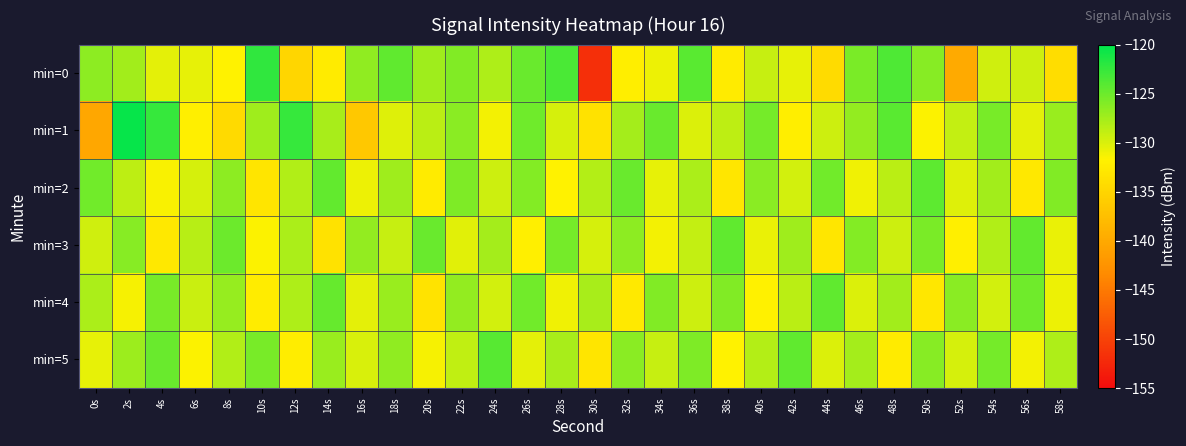

Reading left to right, what are all the values shown in this chart?

min=0: 0s=-126.6	2s=-127.5	4s=-130.4	6s=-130.6	8s=-131.7	10s=-122.3	12s=-134.9	14s=-132.5	16s=-126.6	18s=-124.5	20s=-127.3	22s=-126.0	24s=-128.0	26s=-124.8	28s=-123.5	30s=-151.7	32s=-132.0	34s=-130.9	36s=-124.2	38s=-132.5	40s=-129.1	42s=-130.6	44s=-134.3	46s=-125.7	48s=-123.6	50s=-126.2	52s=-139.8	54s=-129.5	56s=-129.3	58s=-133.9
min=1: 0s=-140.2	2s=-120.4	4s=-122.6	6s=-132.0	8s=-134.4	10s=-127.4	12s=-122.5	14s=-127.8	16s=-136.5	18s=-130.2	20s=-128.5	22s=-126.3	24s=-131.2	26s=-125.1	28s=-129.8	30s=-133.4	32s=-127.6	34s=-124.9	36s=-130.1	38s=-128.7	40s=-125.4	42s=-132.1	44s=-129.3	46s=-126.8	48s=-124.2	50s=-131.5	52s=-128.9	54s=-125.6	56s=-130.4	58s=-127.1
min=2: 0s=-125.3	2s=-128.7	4s=-131.4	6s=-129.8	8s=-126.5	10s=-133.2	12s=-128.1	14s=-124.6	16s=-130.9	18s=-127.3	20s=-132.5	22s=-125.8	24s=-129.4	26s=-126.1	28s=-131.7	30s=-128.3	32s=-124.9	34s=-130.6	36s=-127.8	38s=-133.1	40s=-126.4	42s=-129.7	44s=-125.2	46s=-131.0	48s=-128.6	50s=-124.3	52s=-130.2	54s=-127.5	56s=-132.8	58s=-126.0
min=3: 0s=-129.5	2s=-126.2	4s=-132.8	6s=-128.4	8s=-125.0	10s=-131.6	12s=-127.9	14s=-133.5	16s=-126.7	18s=-129.1	20s=-124.8	22s=-130.3	24s=-127.6	26s=-132.0	28s=-125.4	30s=-129.8	32s=-126.5	34s=-131.2	36s=-128.9	38s=-124.5	40s=-130.7	42s=-127.3	44s=-133.0	46s=-126.1	48s=-129.4	50s=-125.7	52s=-131.9	54s=-128.2	56s=-124.6	58s=-130.8
min=4: 0s=-127.8	2s=-131.3	4s=-125.6	6s=-129.2	8s=-126.9	10s=-132.4	12s=-128.0	14s=-124.7	16s=-130.5	18s=-127.1	20s=-133.3	22s=-126.8	24s=-129.6	26s=-125.3	28s=-131.0	30s=-127.7	32s=-132.6	34s=-125.9	36s=-129.3	38s=-126.0	40s=-131.8	42s=-128.5	44s=-124.4	46s=-130.1	48s=-127.4	50s=-132.9	52s=-126.3	54s=-129.7	56s=-125.1	58s=-130.9
min=5: 0s=-130.6	2s=-127.2	4s=-124.8	6s=-131.5	8s=-128.1	10s=-125.5	12s=-132.2	14s=-127.0	16s=-129.9	18s=-126.6	20s=-131.3	22s=-128.8	24s=-124.1	26s=-130.4	28s=-127.7	30s=-133.2	32s=-126.4	34s=-129.1	36s=-125.8	38s=-131.7	40s=-128.3	42s=-124.5	44s=-130.0	46s=-127.6	48s=-132.5	50s=-126.2	52s=-129.8	54s=-125.4	56s=-131.1	58s=-128.0